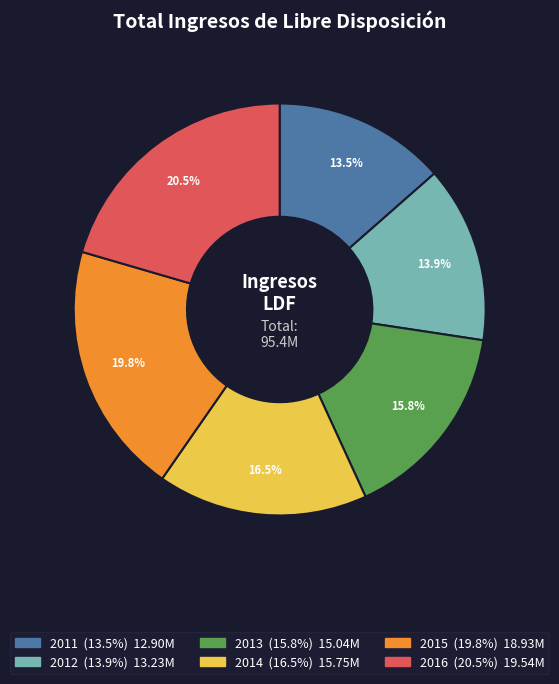

Combined, what portion of the pie is 2014 and 2012?

30.4%